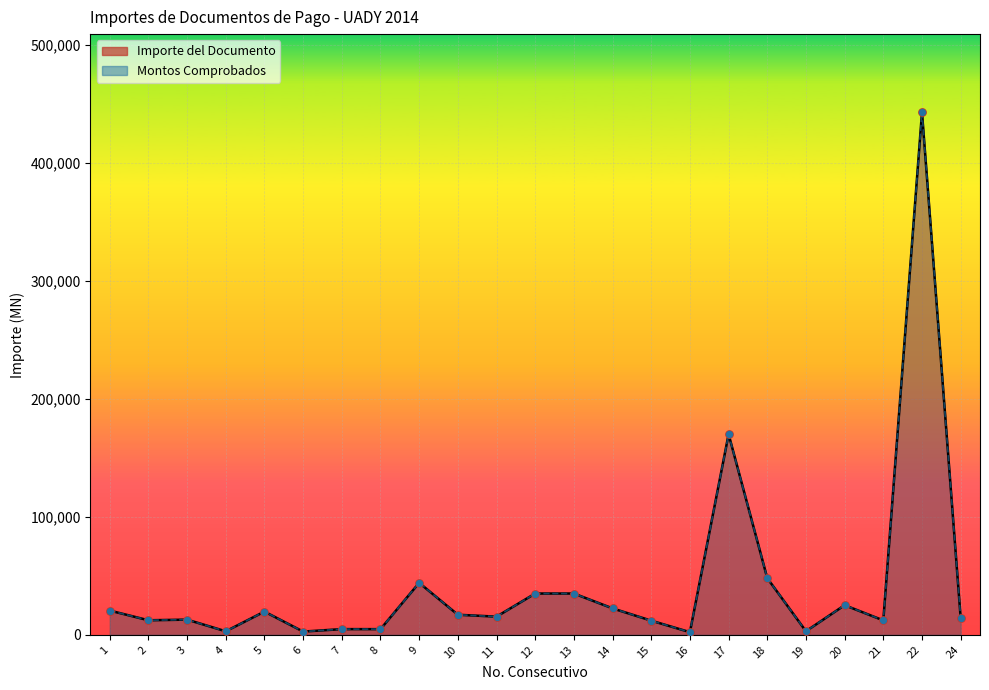

What is the total value across all series at 18?

96000.0